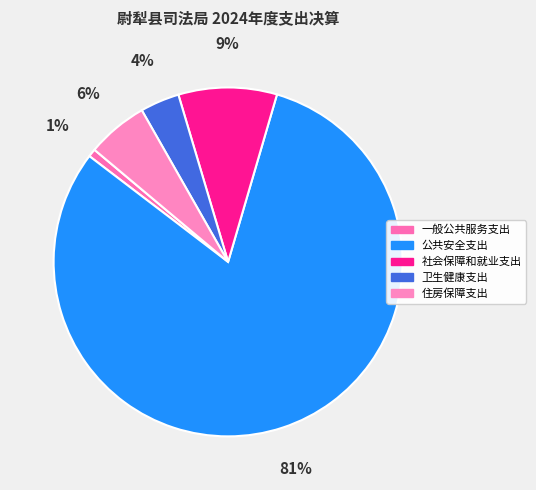

What is the ratio of the value at 住房保障支出 to the value at 一般公共服务支出?

7.6